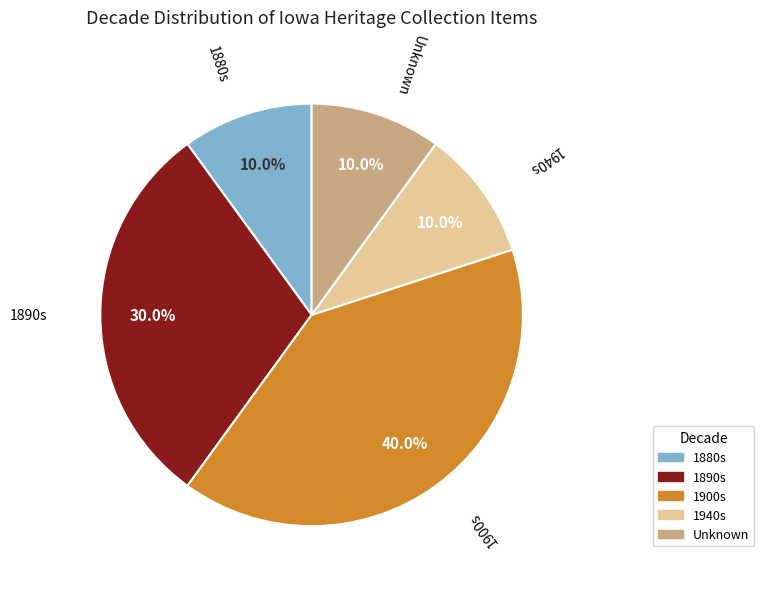

To the nearest percent, what is the difference between the largest and smallest slice percentages?

30%